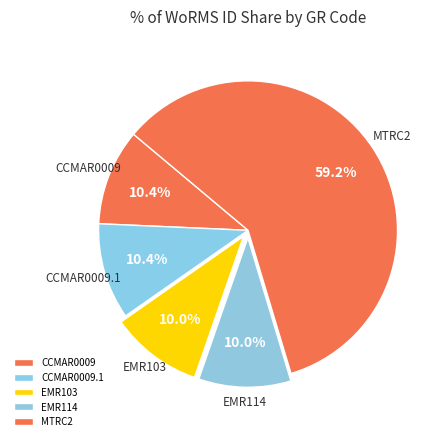

Does any single category account for the majority?

Yes